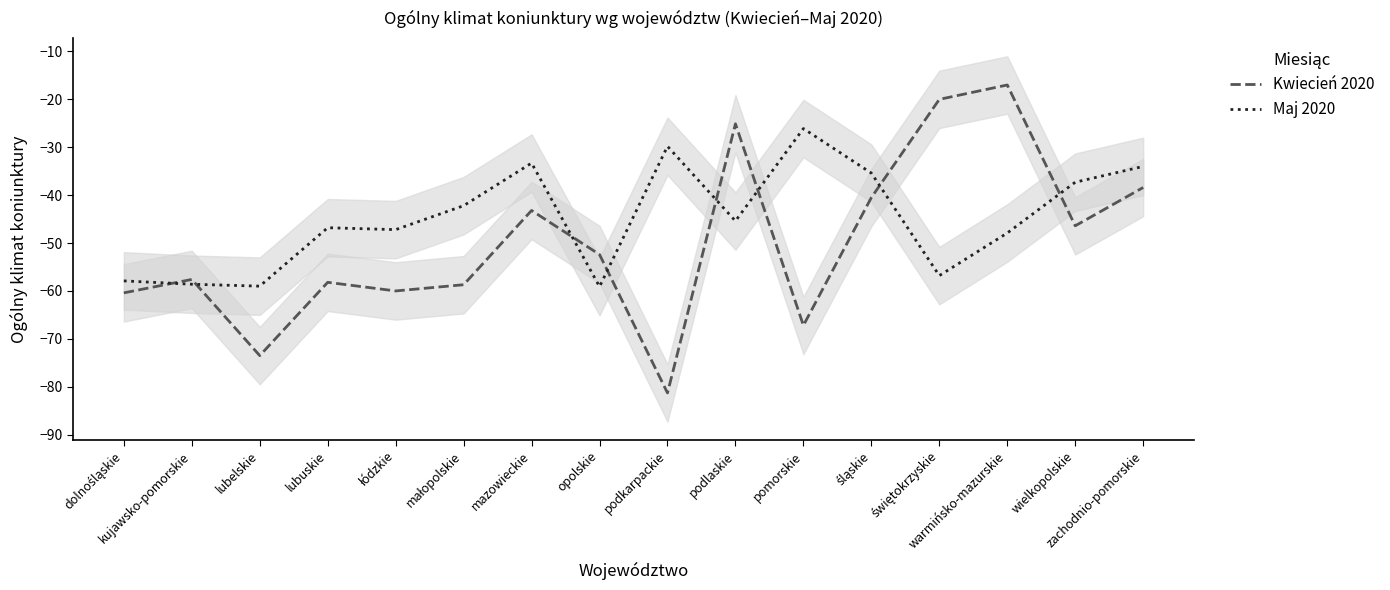

What are all the series names shown in the legend?

Kwiecień 2020, Maj 2020